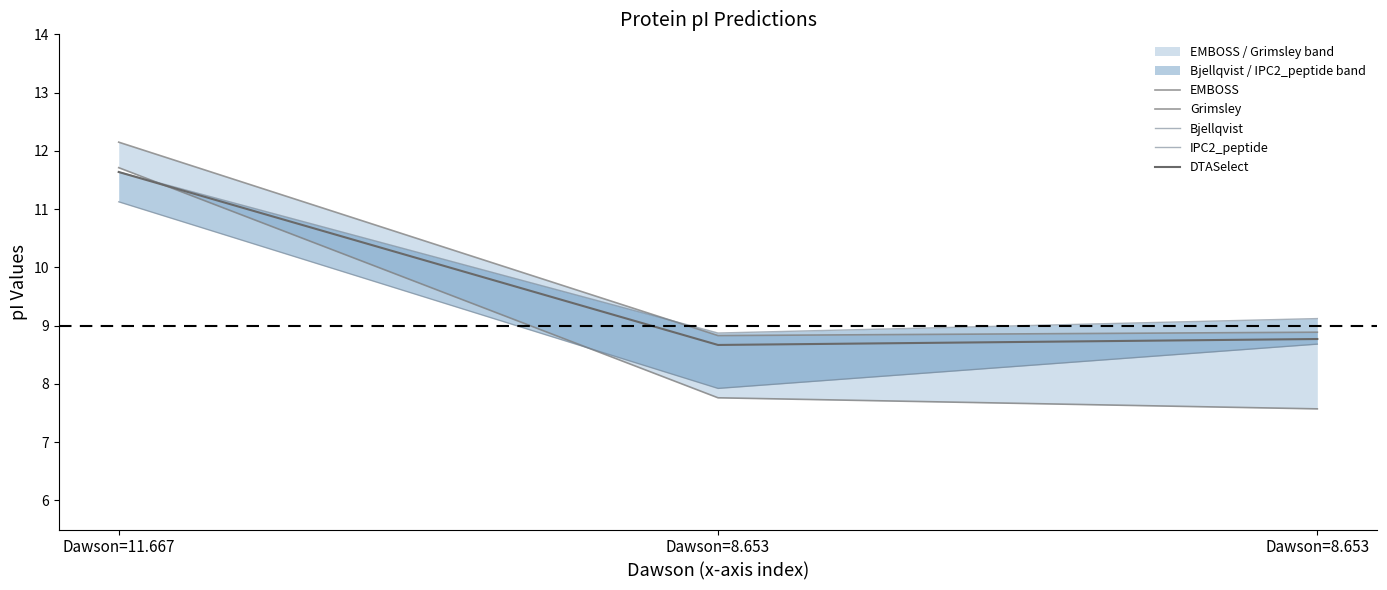

What is the average value of the IPC2_peptide series?

9.2